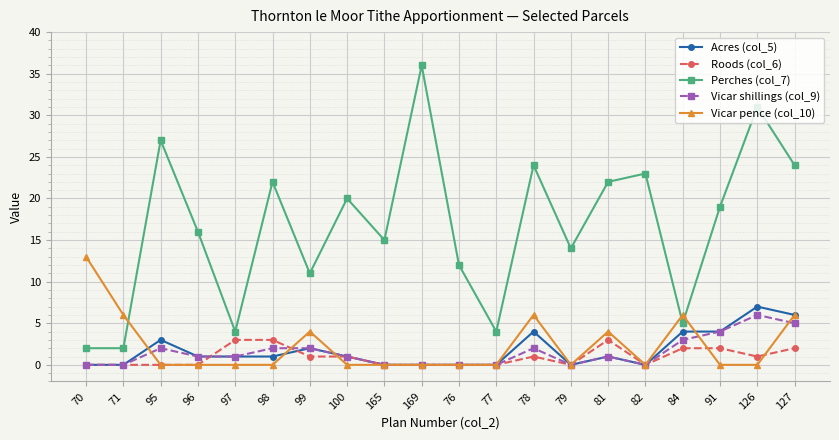

At 126, list the series in order from smallest to largest.

Vicar pence (col_10), Roods (col_6), Vicar shillings (col_9), Acres (col_5), Perches (col_7)